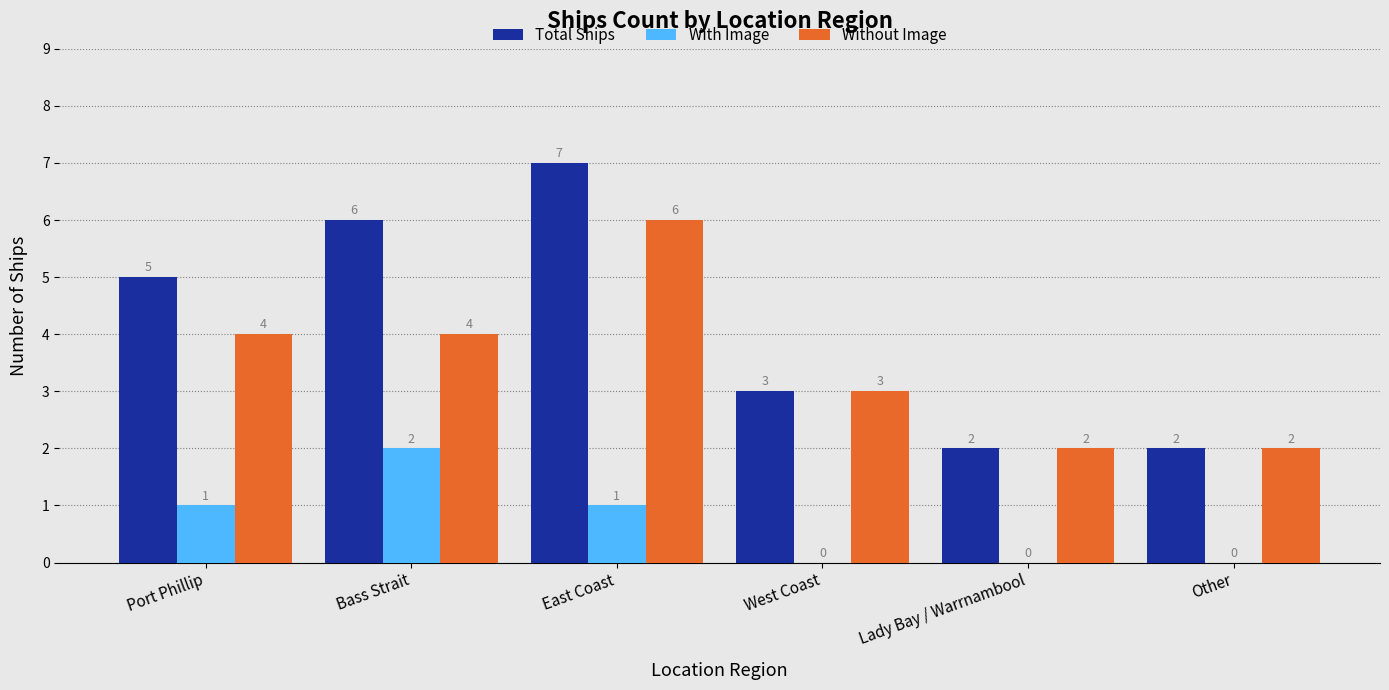

What is the average value of the With Image series?

1